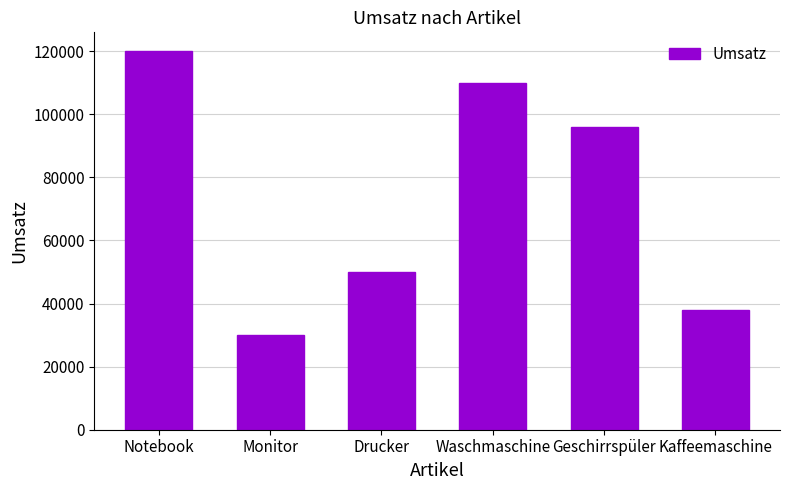

What is the smallest value displayed?

30000